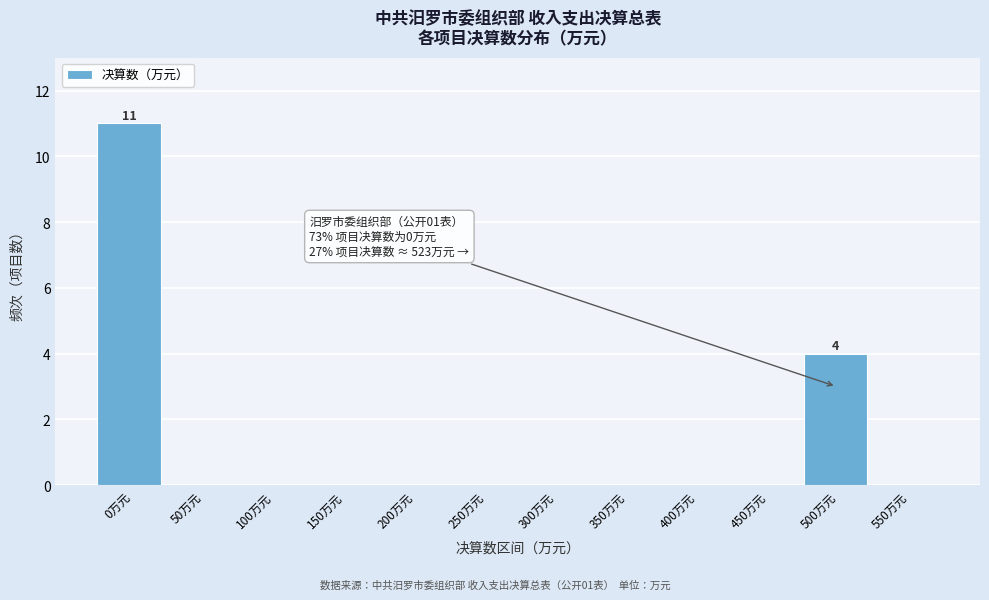

Reading left to right, transcribe all the data shown in this chart.

0万元=11	50万元=0	100万元=0	150万元=0	200万元=0	250万元=0	300万元=0	350万元=0	400万元=0	450万元=0	500万元=4	550万元=0